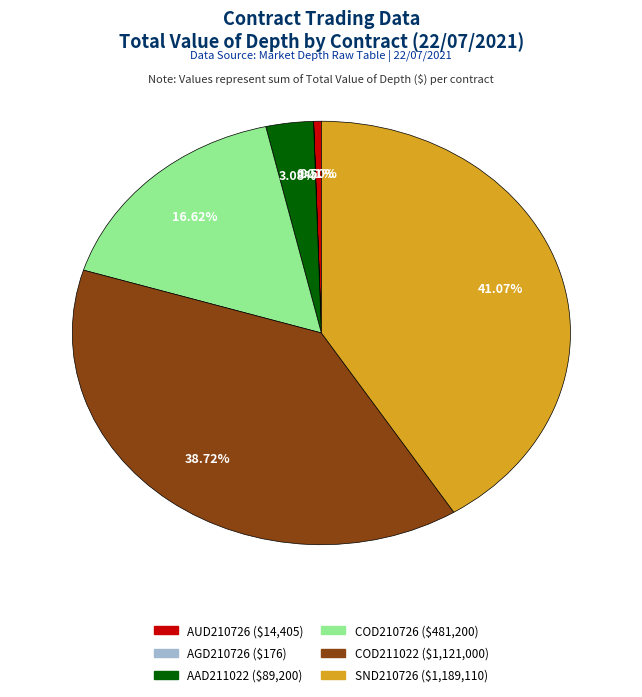

Is there any slice that represents more than half of the pie?

No